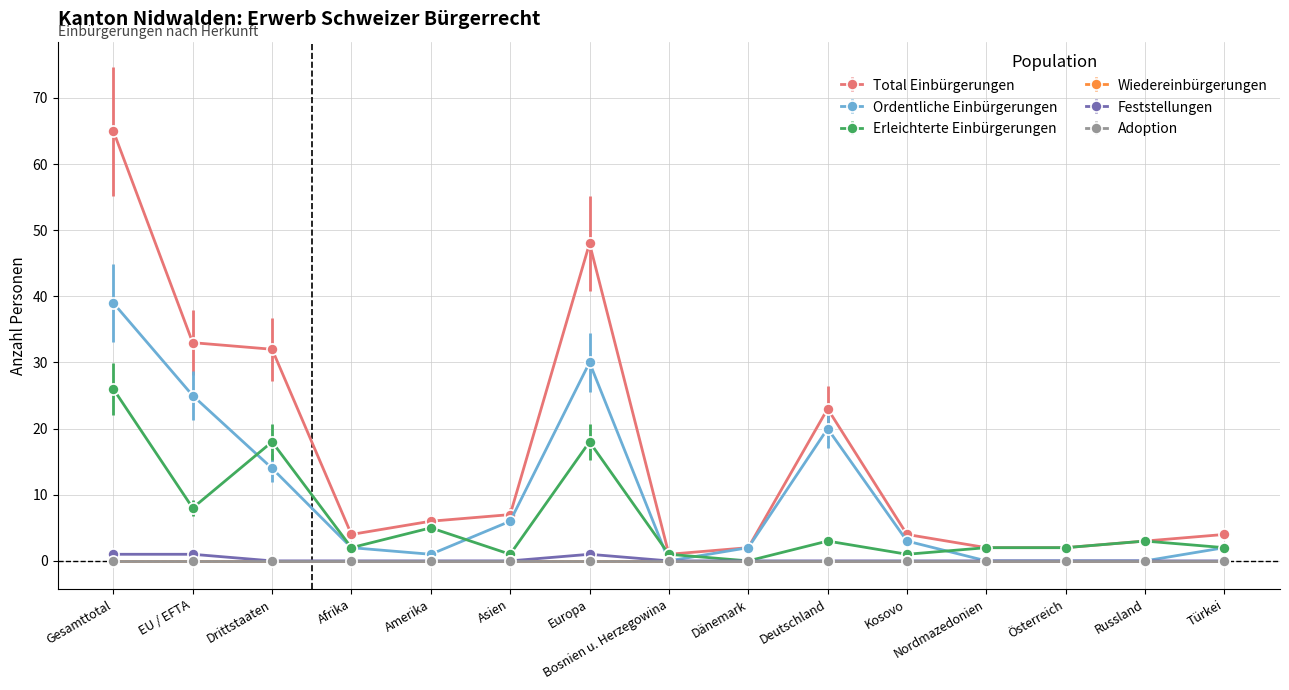

What is the difference between the Erleichterte Einbürgerungen values at Russland and Amerika?

2